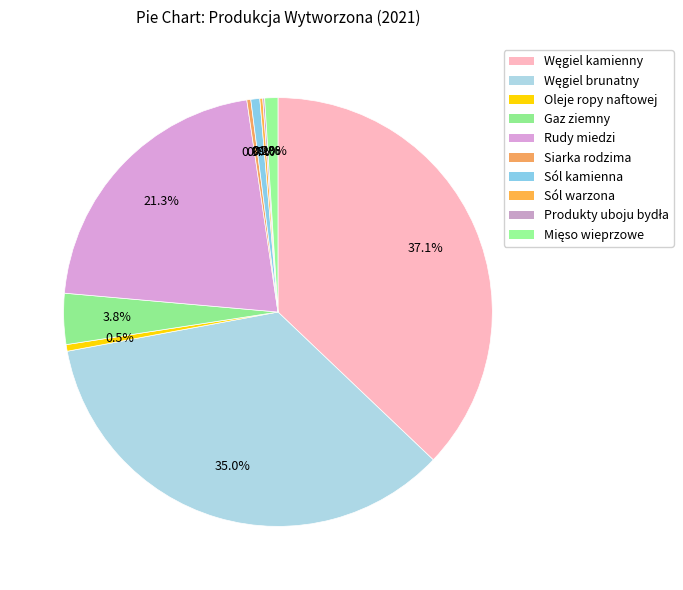

Is the sum of Siarka rodzima and Rudy miedzi greater than half?

No